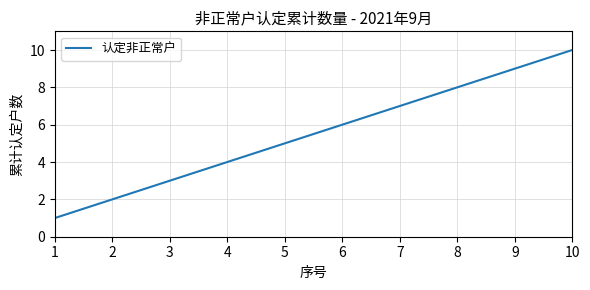

List the labels in order of value, largest first.

10, 9, 8, 7, 6, 5, 4, 3, 2, 1